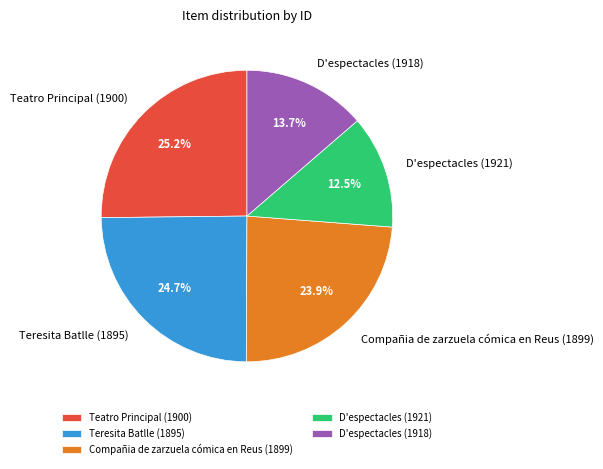

What is the total percentage of Teresita Batlle (1895) and Teatro Principal (1900)?

49.9%